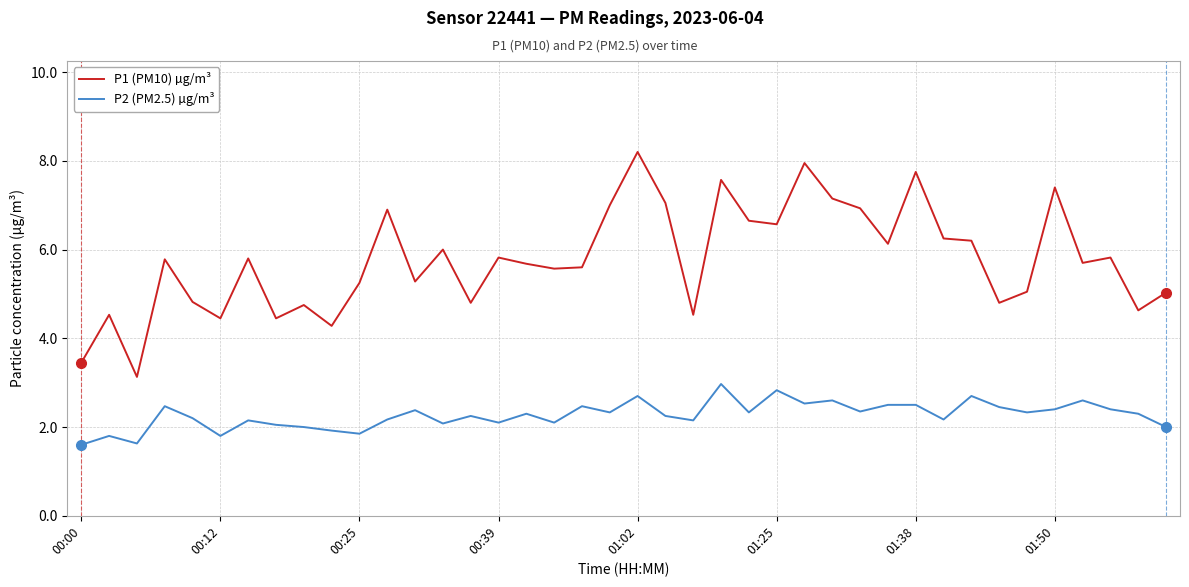

Which series has the largest total across all categories?

P1 (PM10) µg/m³